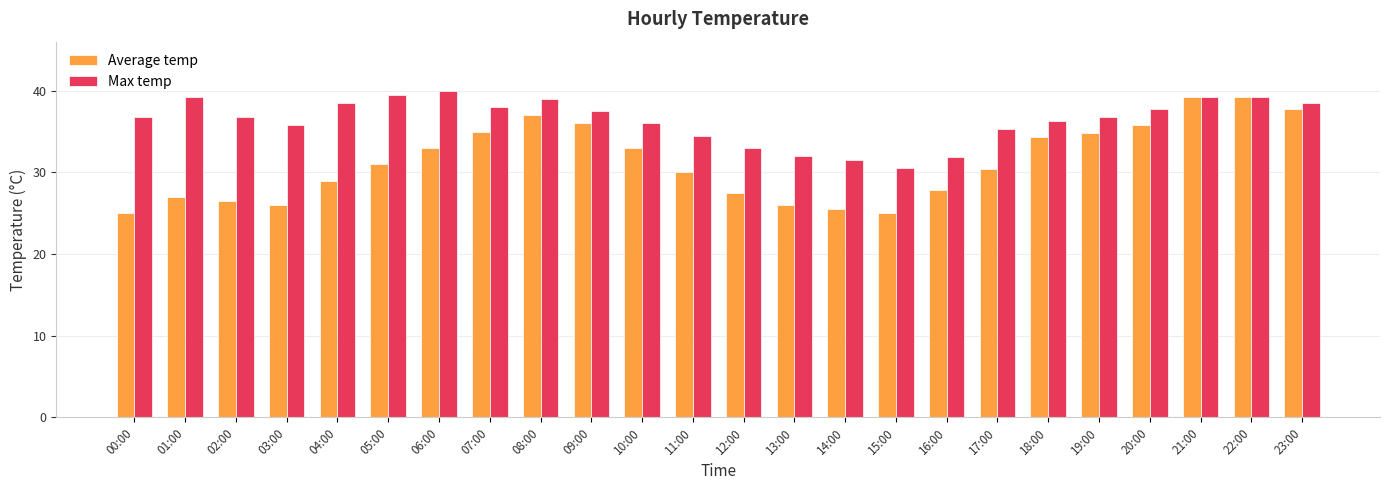

At which label does Max temp reach its peak?

06:00